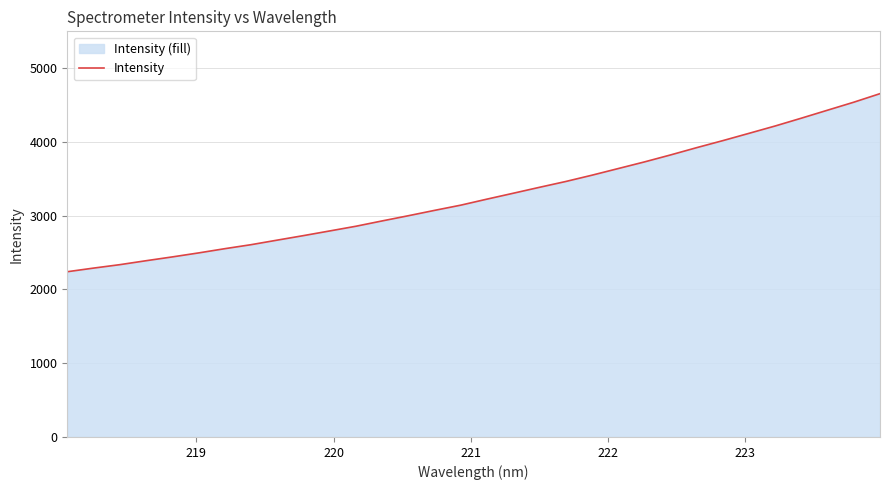

What is the greatest value displayed?

4655.1